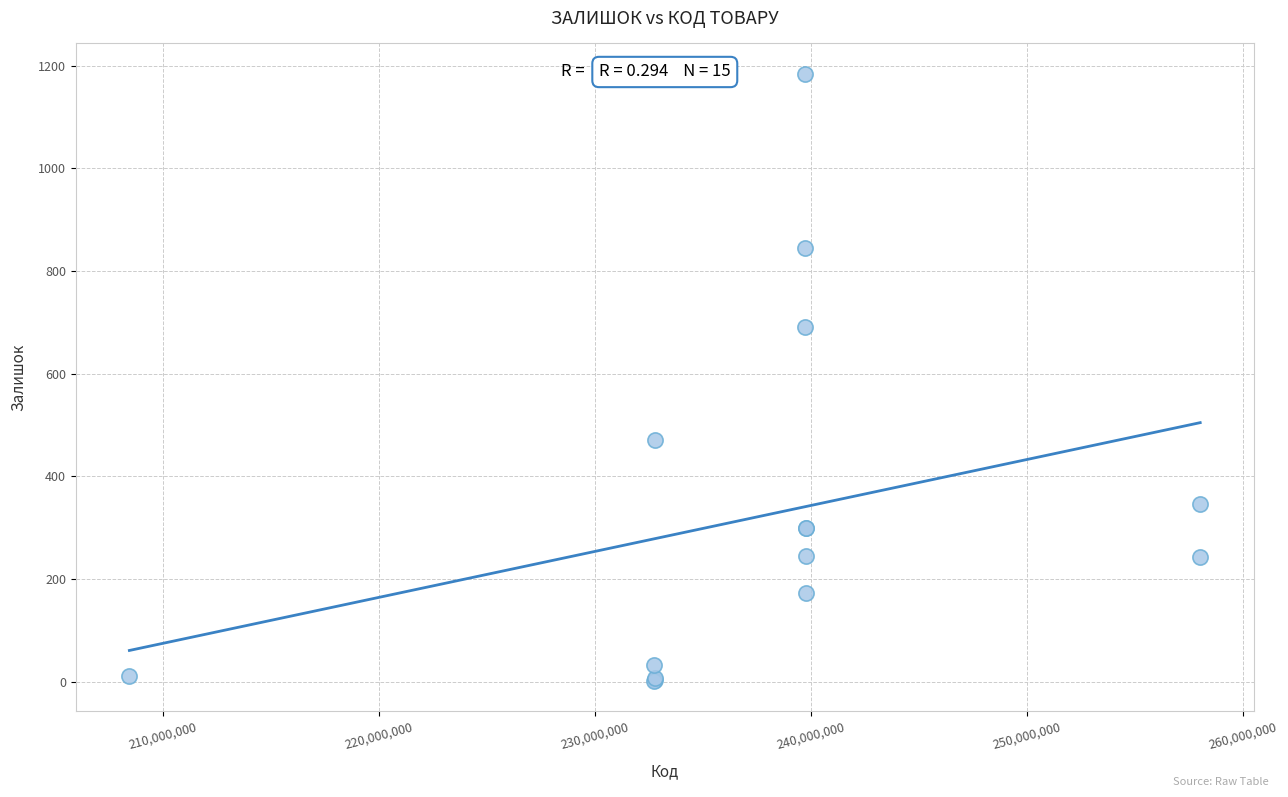

What Y value in the scatter plot is closest to 592?

690